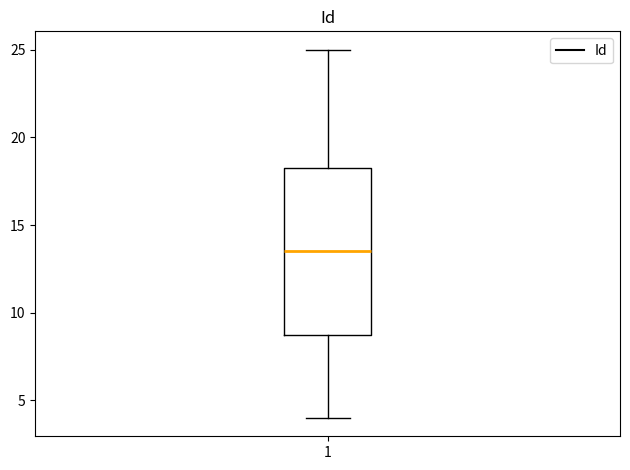

Read this box plot against the y-axis: the position of the median line, the range covered by the box, and the ends of both whiskers. The values are not printed on the chart, so give them approximately, as read against the axis.

median 13.5, box 9.0 to 18.5, whiskers 4.0 to 25.0